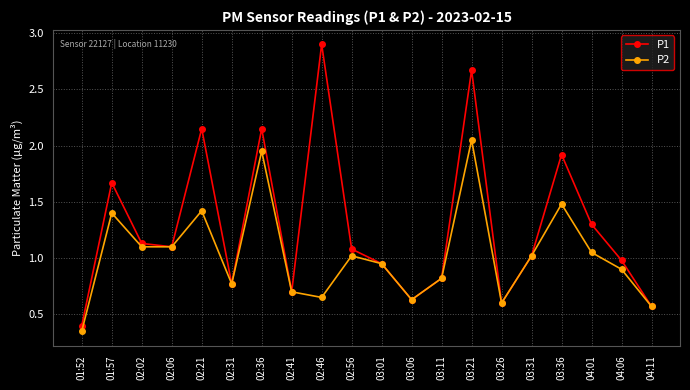

Which series has the widest spread of values?

P1